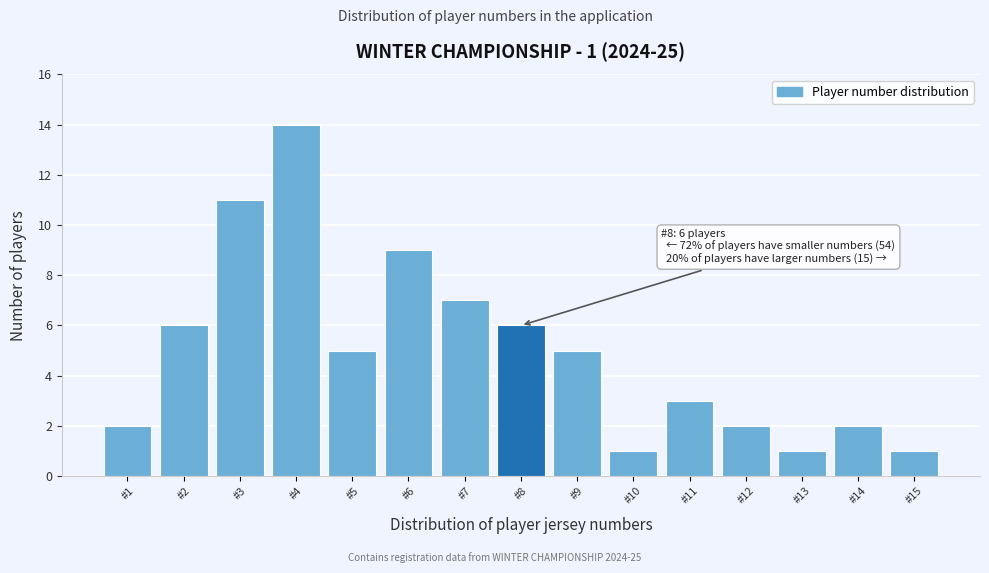

Reading left to right, extract all data points from this chart.

#1=2	#2=6	#3=11	#4=14	#5=5	#6=9	#7=7	#8=6	#9=5	#10=1	#11=3	#12=2	#13=1	#14=2	#15=1